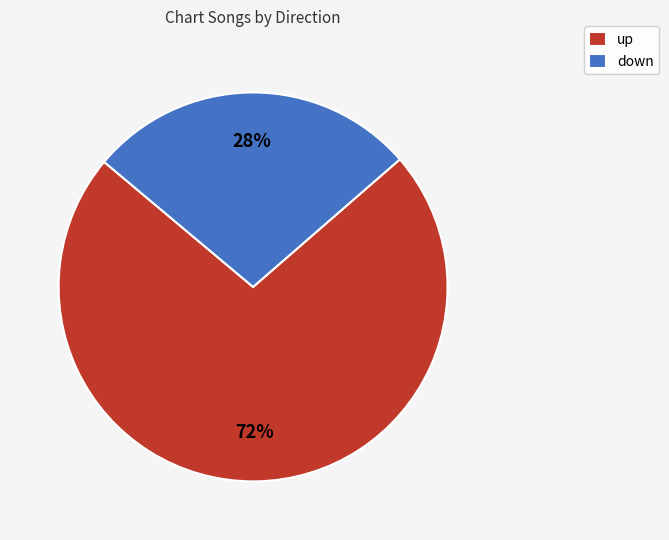

What is the majority slice?

up